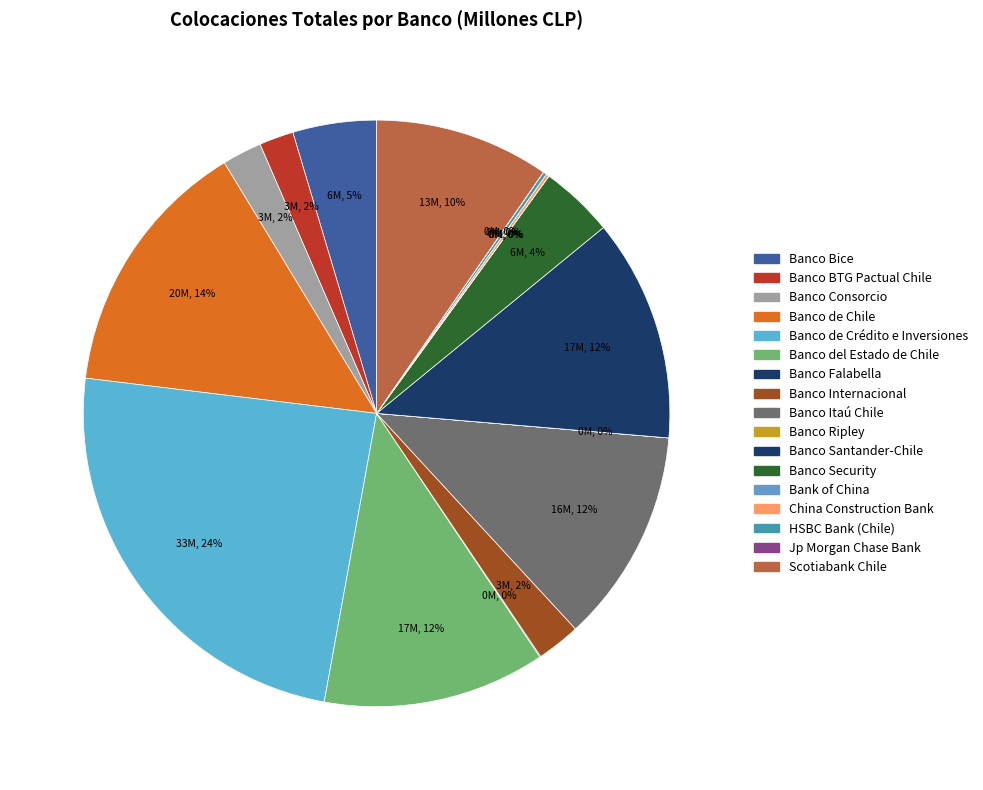

How many slices are in this pie chart?

17